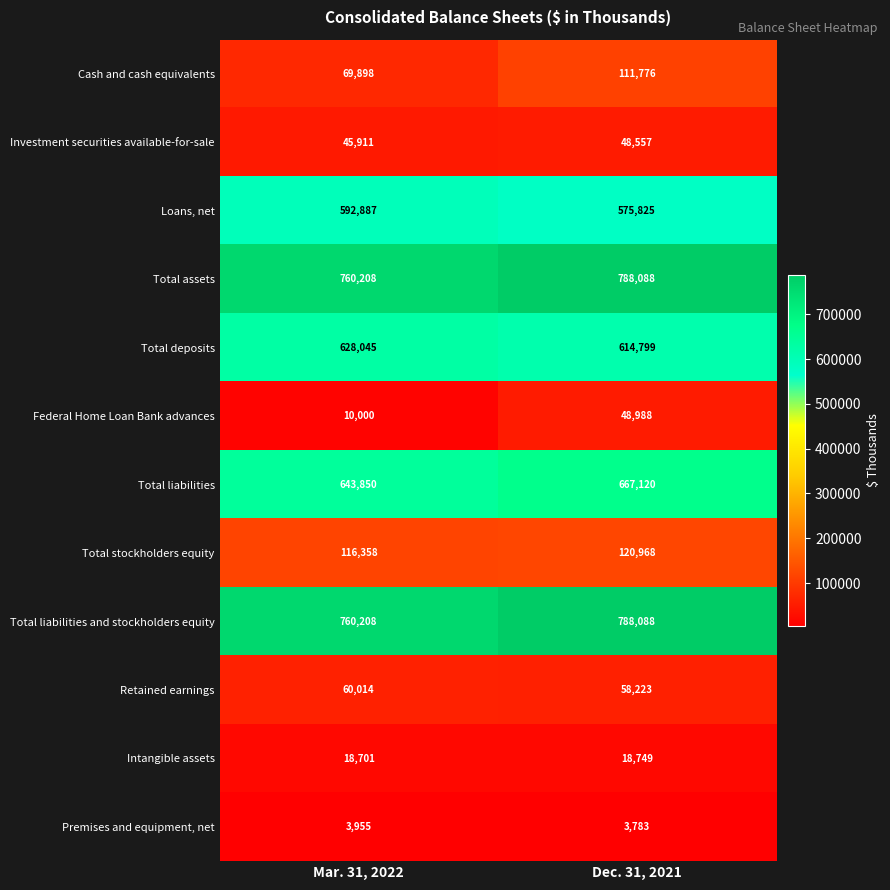

Is it true that Total liabilities and stockholders equity equals 760208 at Mar. 31, 2022?

True